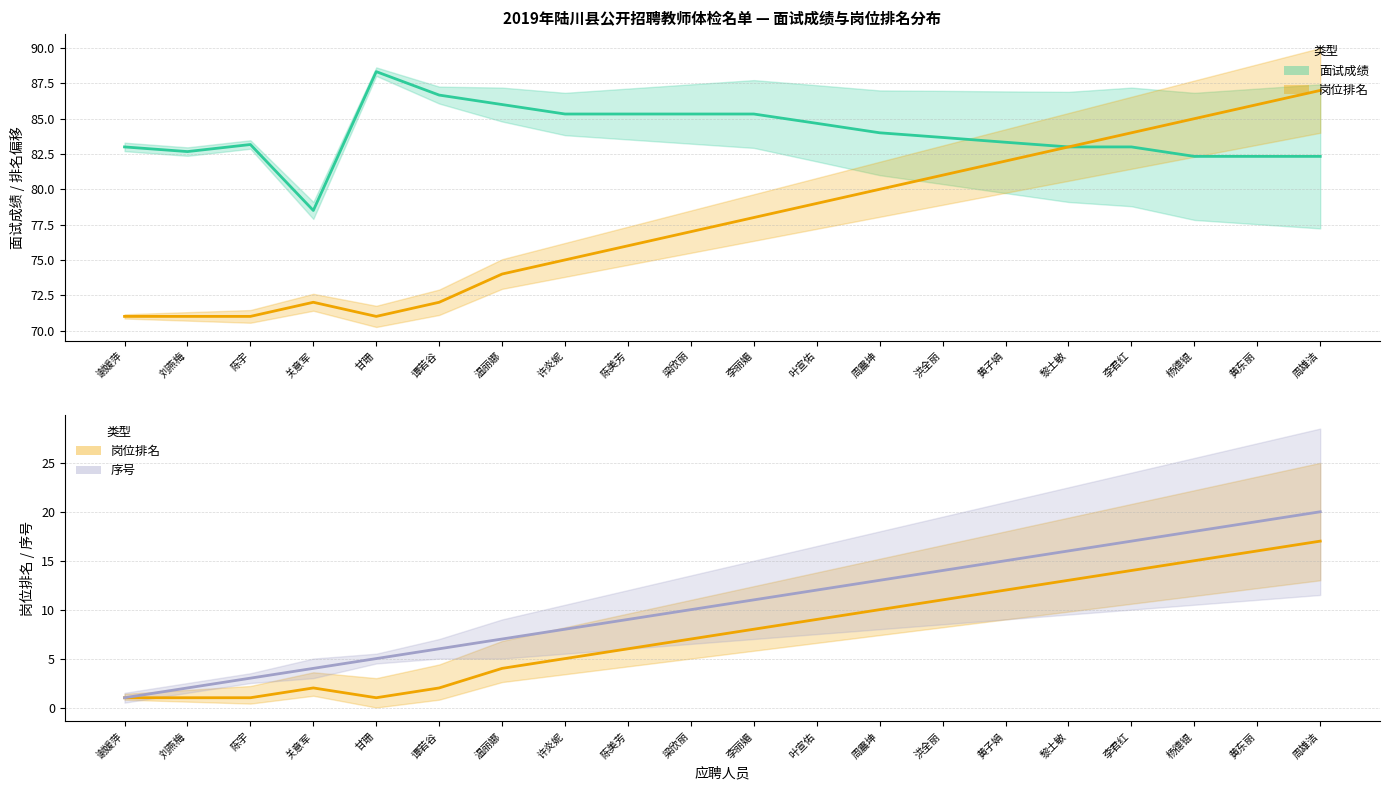

Reading left to right, list all the values displayed in this chart.

面试成绩_line: 83.0	82.7	83.2	78.5	88.3	86.7	86.0	85.3	85.3	85.3	85.3	84.7	84.0	83.7	83.3	83.0	83.0	82.3	82.3	82.3
岗位排名_line: 1.0	1.0	1.0	2.0	1.0	2.0	4.0	5.0	6.0	7.0	8.0	9.0	10.0	11.0	12.0	13.0	14.0	15.0	16.0	17.0
序号_line: 1.0	2.0	3.0	4.0	5.0	6.0	7.0	8.0	9.0	10.0	11.0	12.0	13.0	14.0	15.0	16.0	17.0	18.0	19.0	20.0